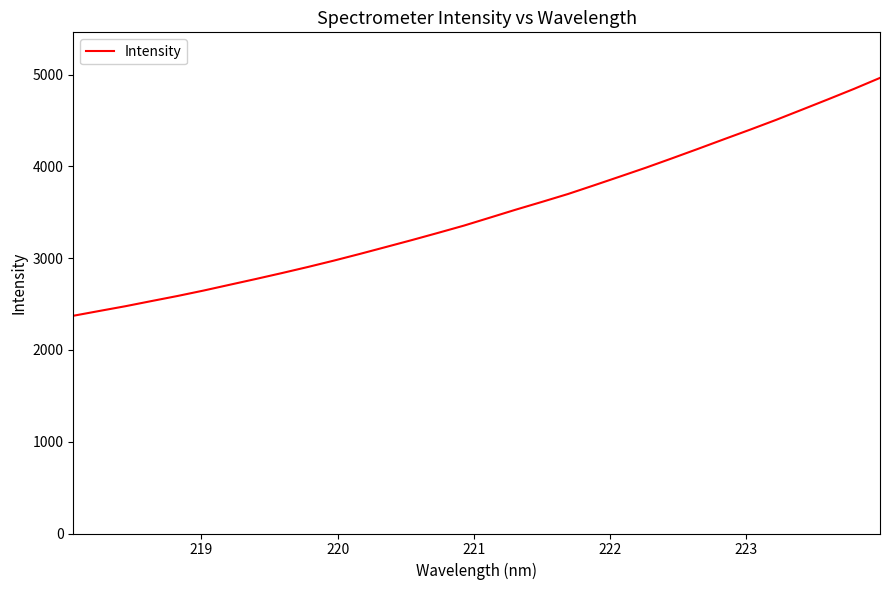

What is the difference between the maximum and minimum values?

2591.6